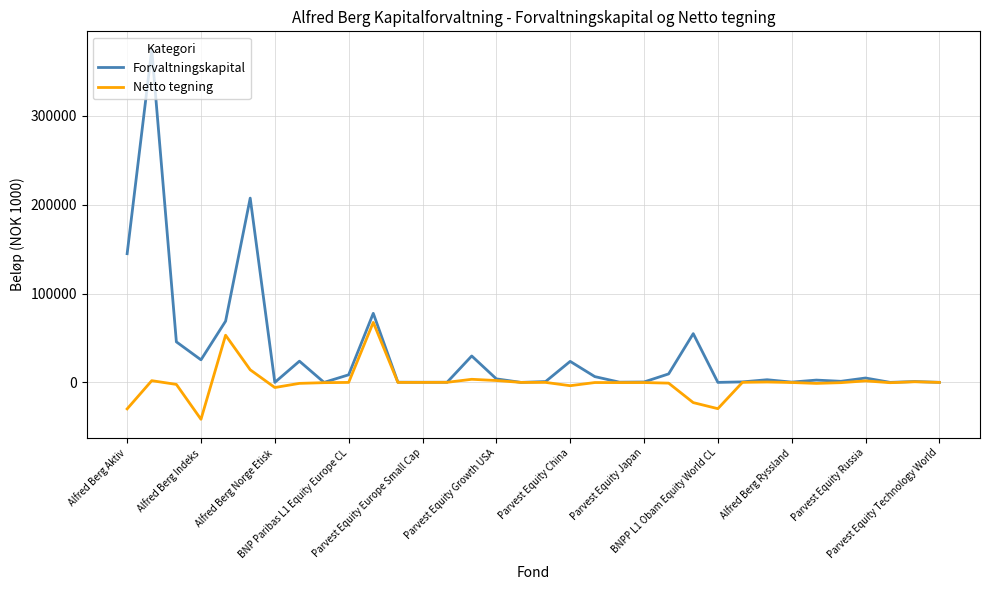

Which series has the widest spread of values?

Forvaltningskapital